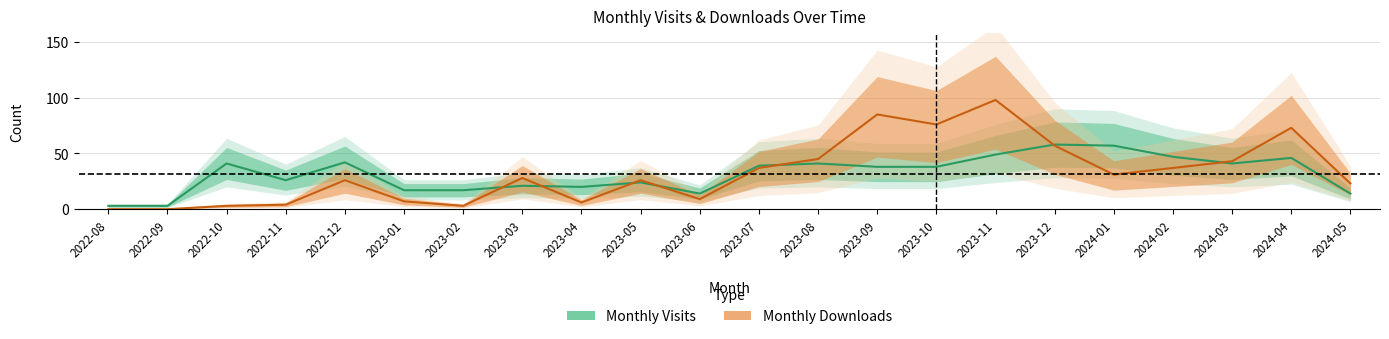

Reading left to right, list all the values displayed in this chart.

monthly_visit: 3	3	41	26	42	17	17	21	20	24	14	39	41	38	38	49	58	57	47	41	46	14
monthly_download_resource: 0	0	3	4	26	7	3	28	6	26	9	37	45	85	76	98	57	31	37	43	73	23